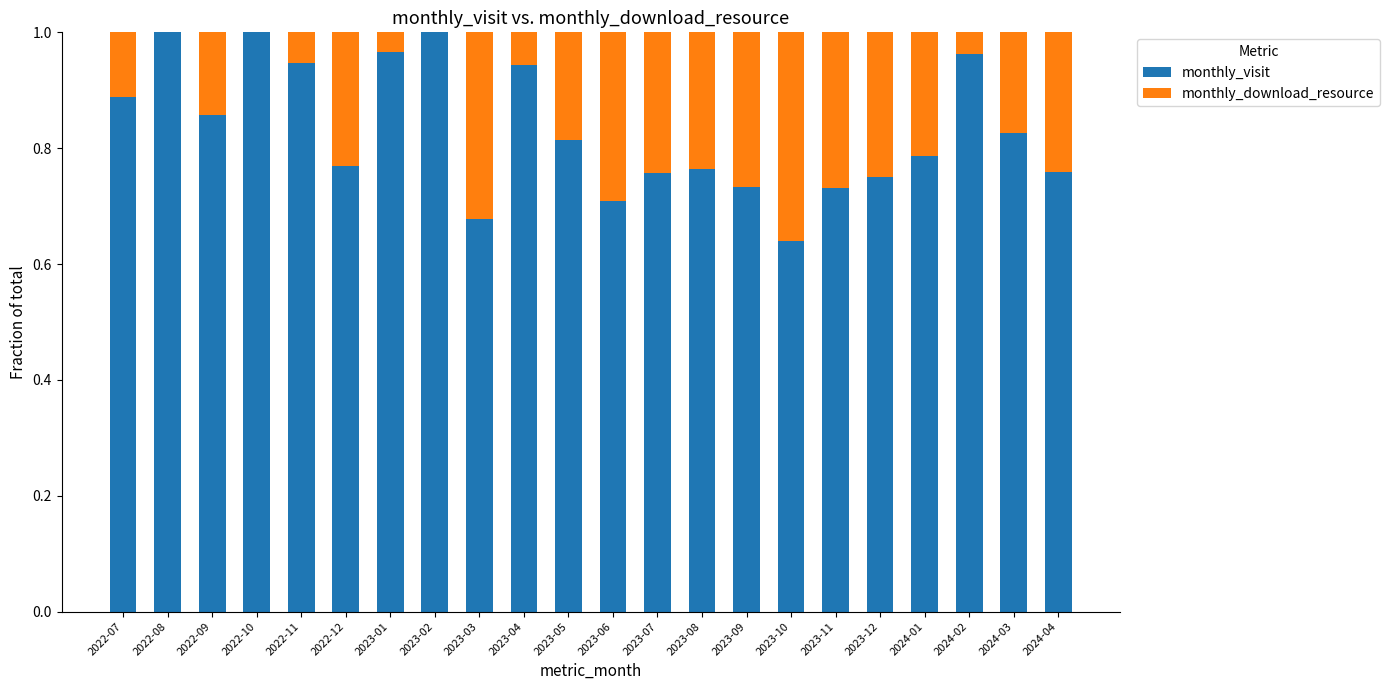

The value of monthly_visit at 2023-06 is 1.0. True or false?

False